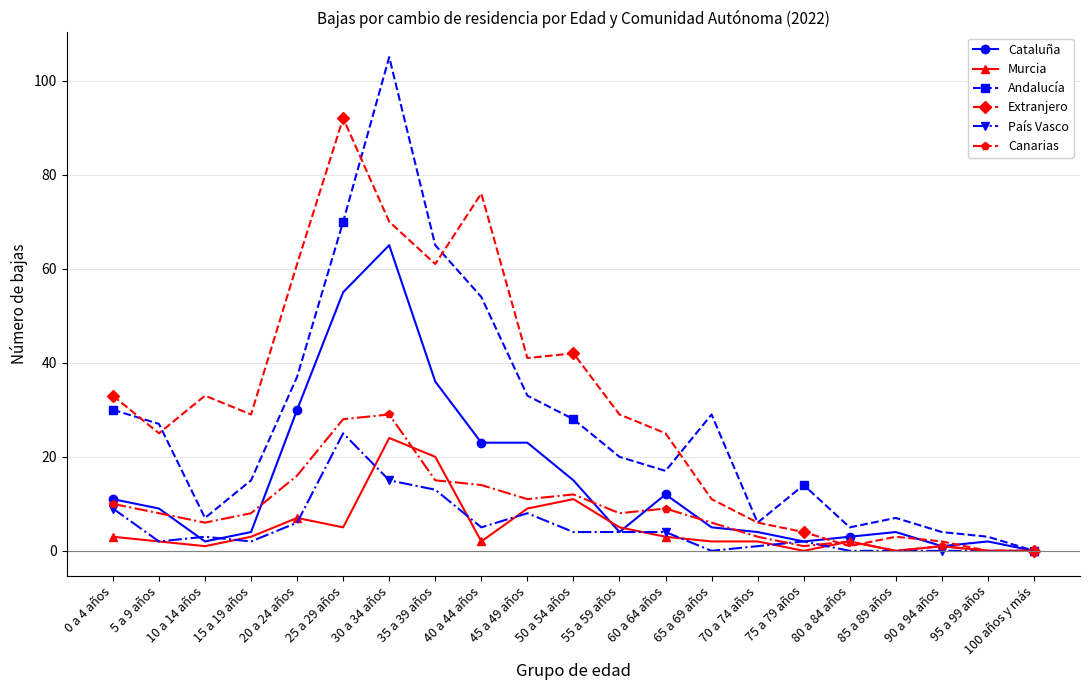

Which series changed the most between 20 a 24 años and 95 a 99 años?

Extranjero